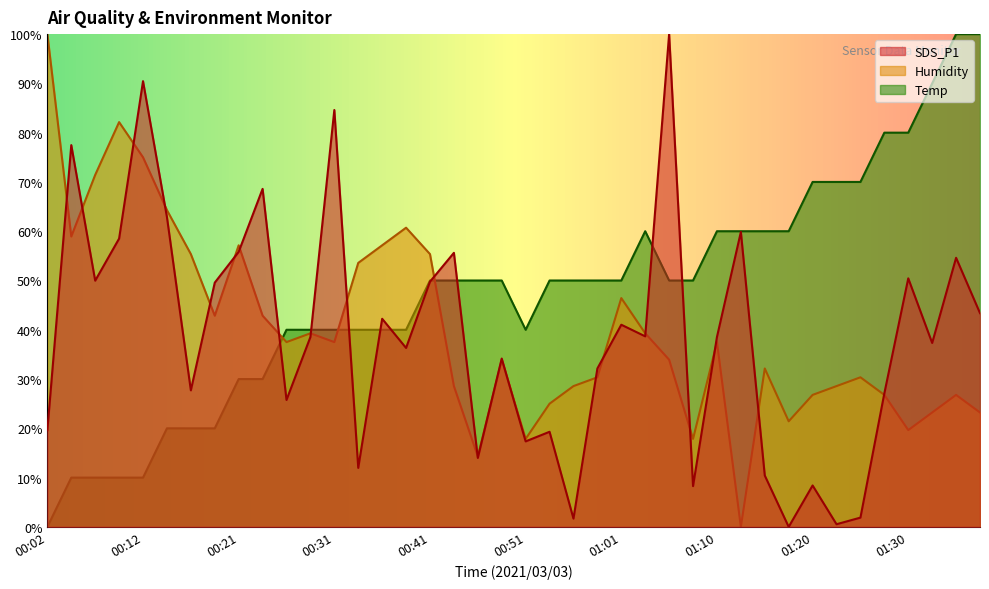

At 00:41, list the series in order from smallest to largest.

SDS_P1, Temp, Humidity